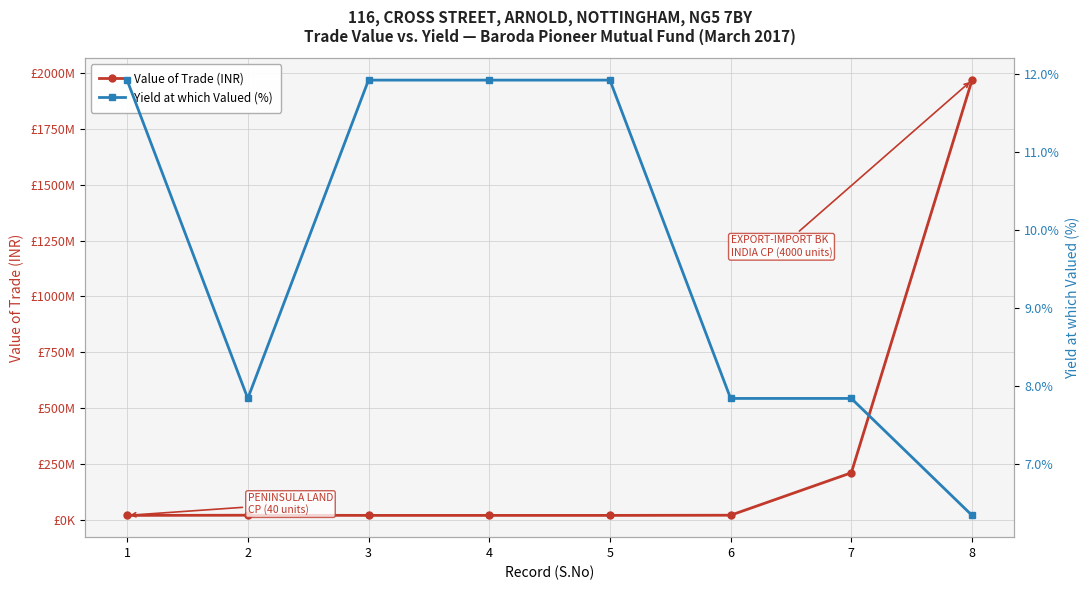

What is the difference between the maximum and minimum values in the Yield at which Valued (%) series?

5.6